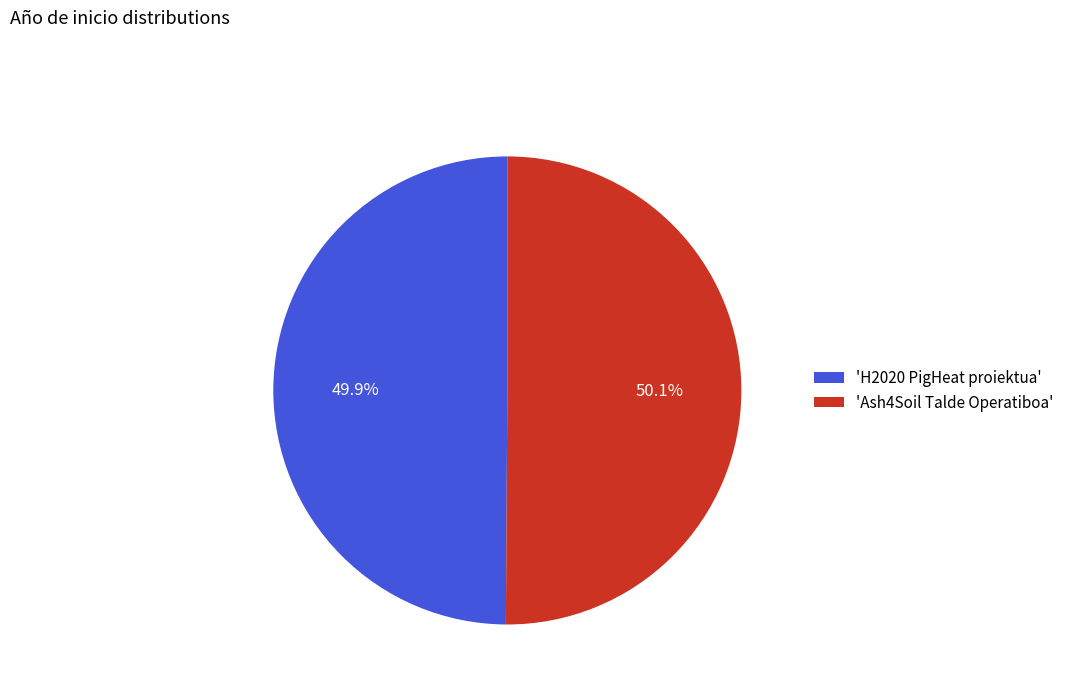

How many segments does this pie chart have?

2